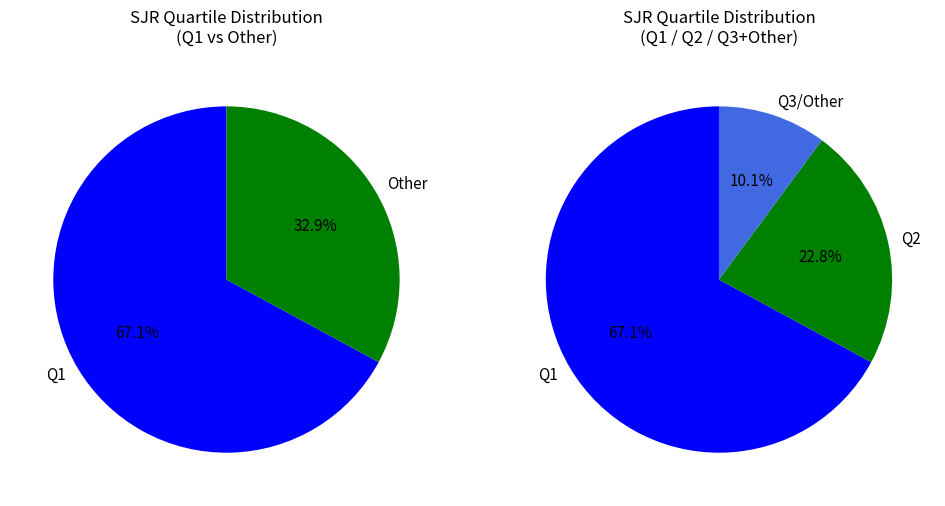

To the nearest percent, what portion does Q2 represent?

23%